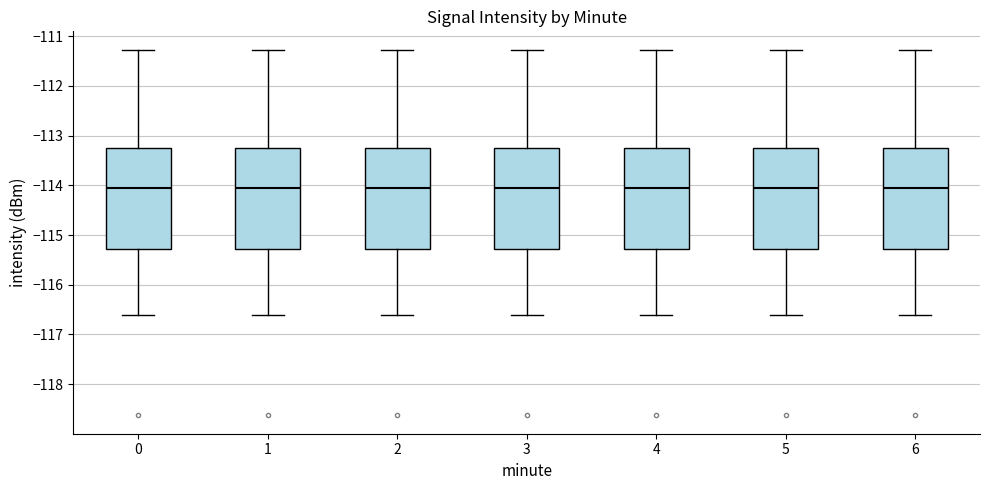

Where does the median line of the box at x = 2 sit on the y-axis? The values are not printed on the chart, so give them approximately, as read against the axis.

-114.0